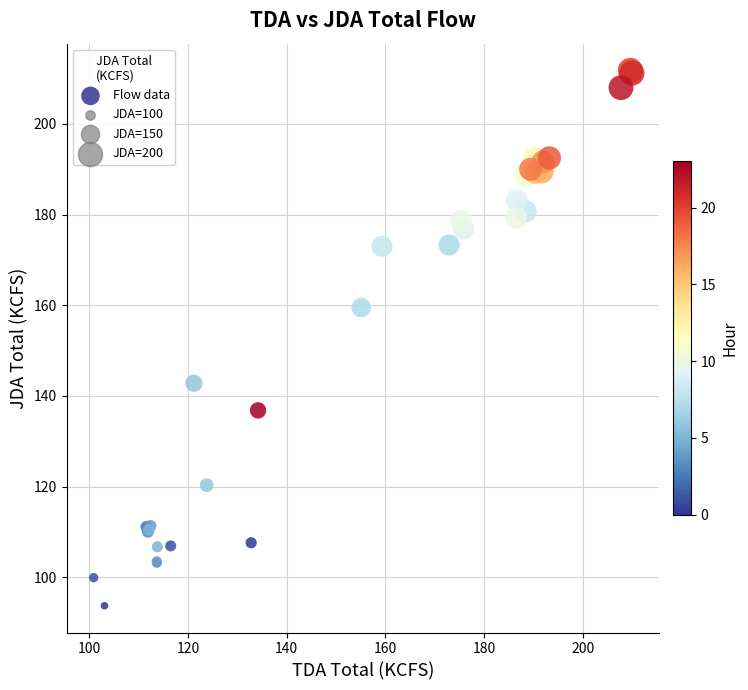

What Y value in the scatter plot is closest to 152?

159.5